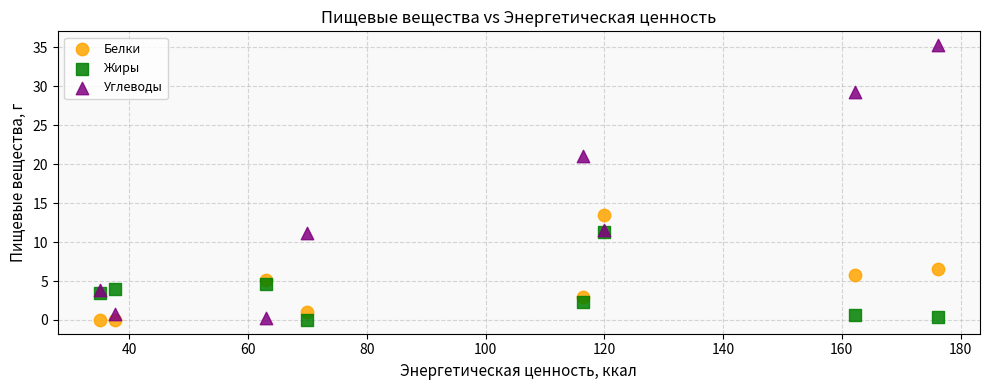

Across all series, what Y value is closest to 17?

13.5